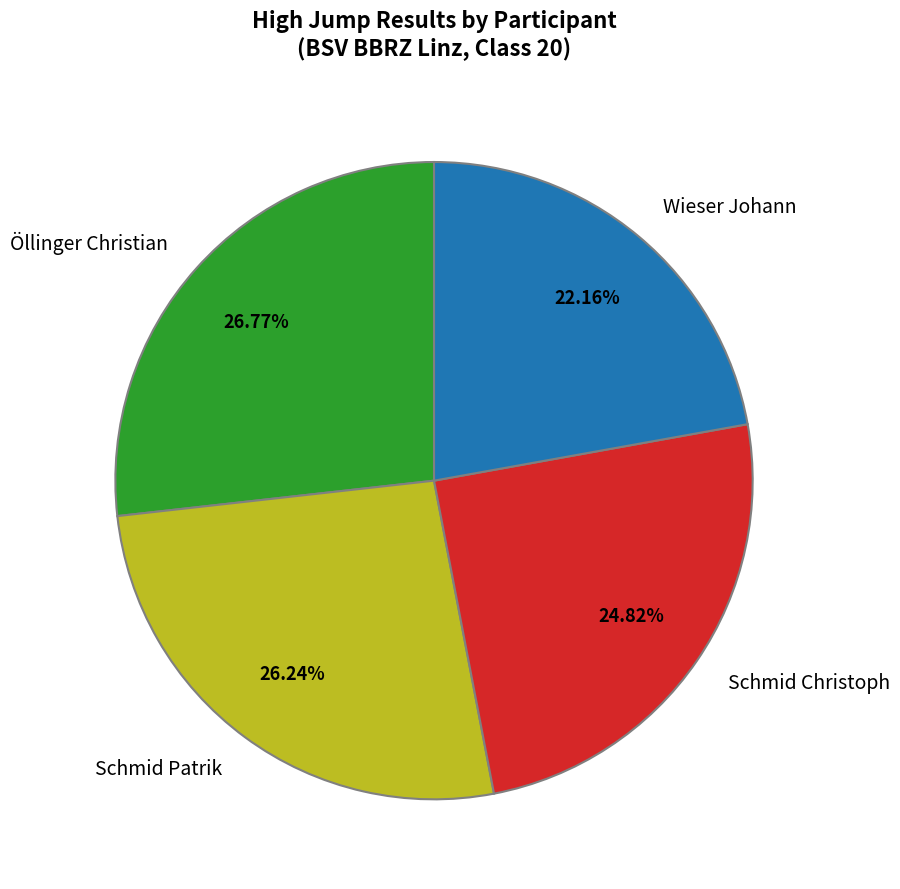

Does any single category account for the majority?

No